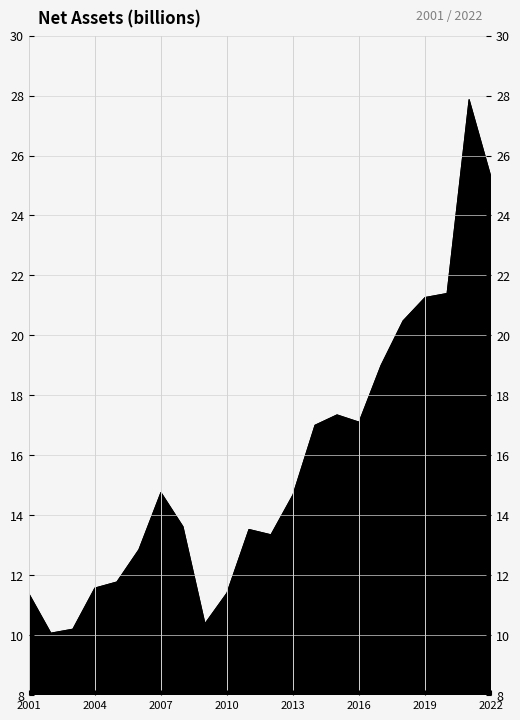

Is it true that the value at 2005 is 19.1?

False